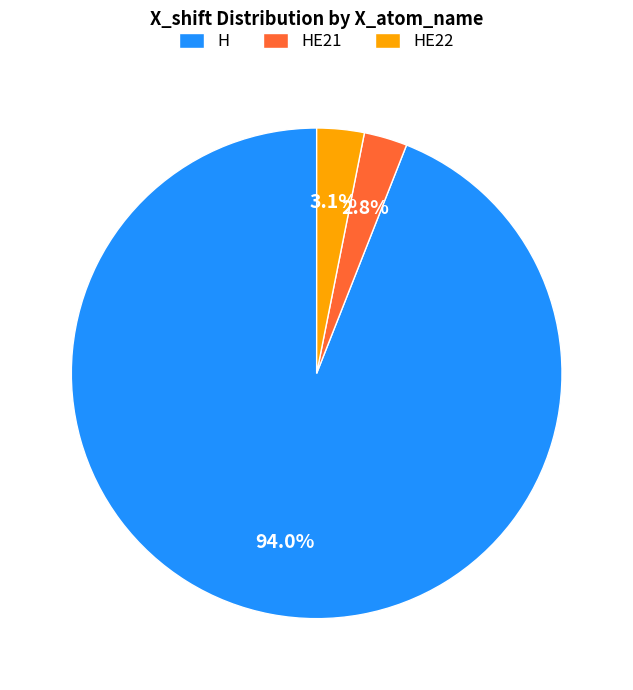

To the nearest percent, what is the average slice percentage?

33%